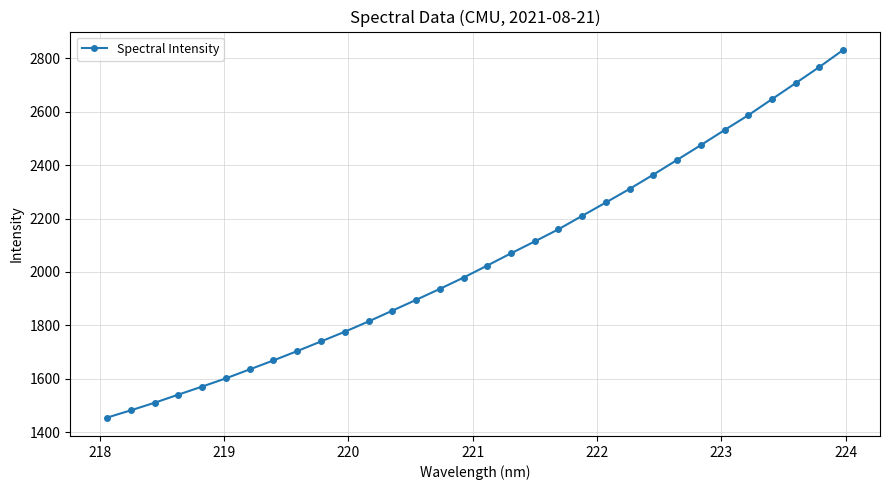

What is the minimum value shown in the chart?

1454.1